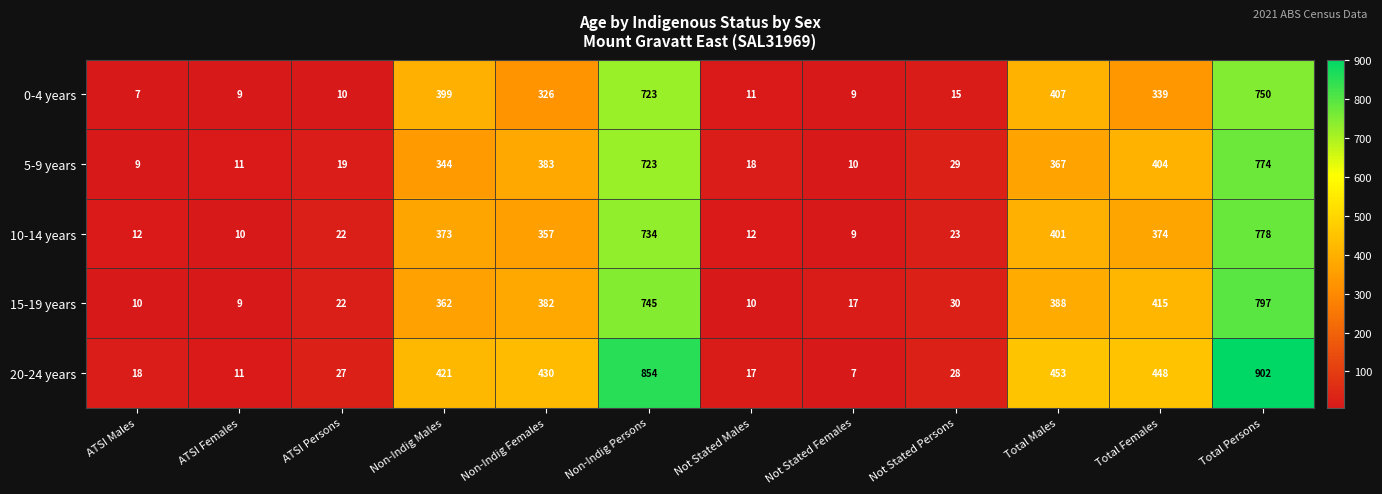

Where is 5-9 years nearest to the value 391?

Non-Indig Females